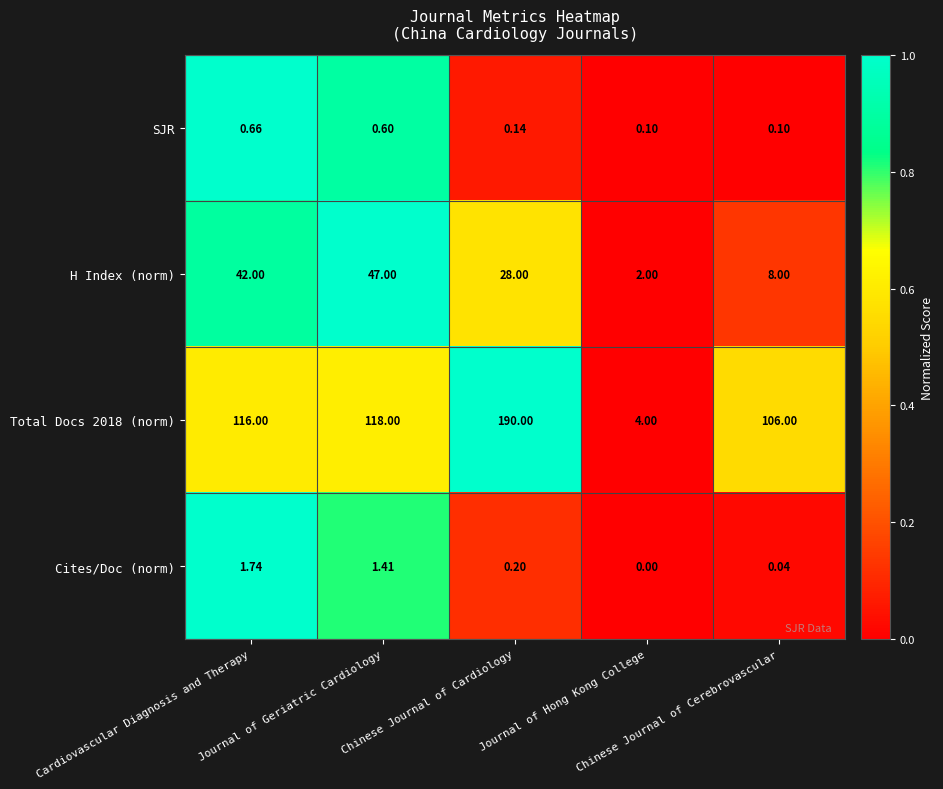

How many values in the Total Docs 2018 (norm) series are below 116?

2